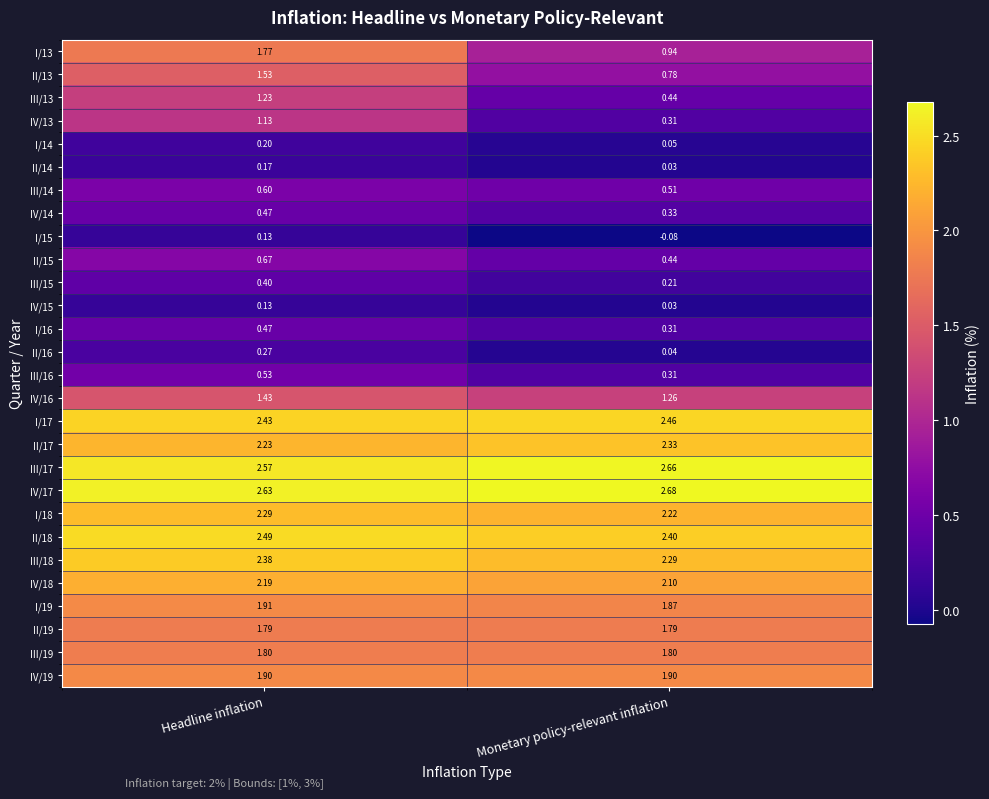

At which category is the sum across all series the highest?

Headline inflation